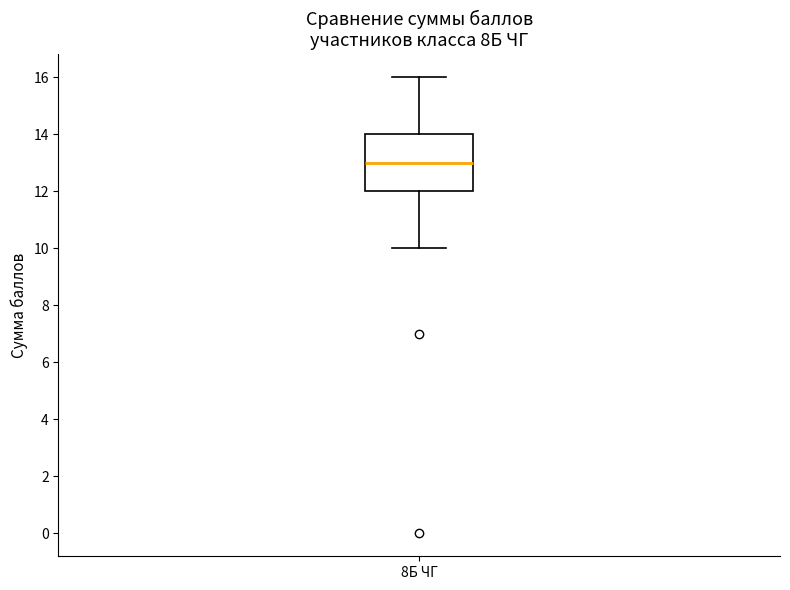

Where does the upper whisker of the box for 8Б ЧГ end on the y-axis? The values are not printed on the chart, so give them approximately, as read against the axis.

16